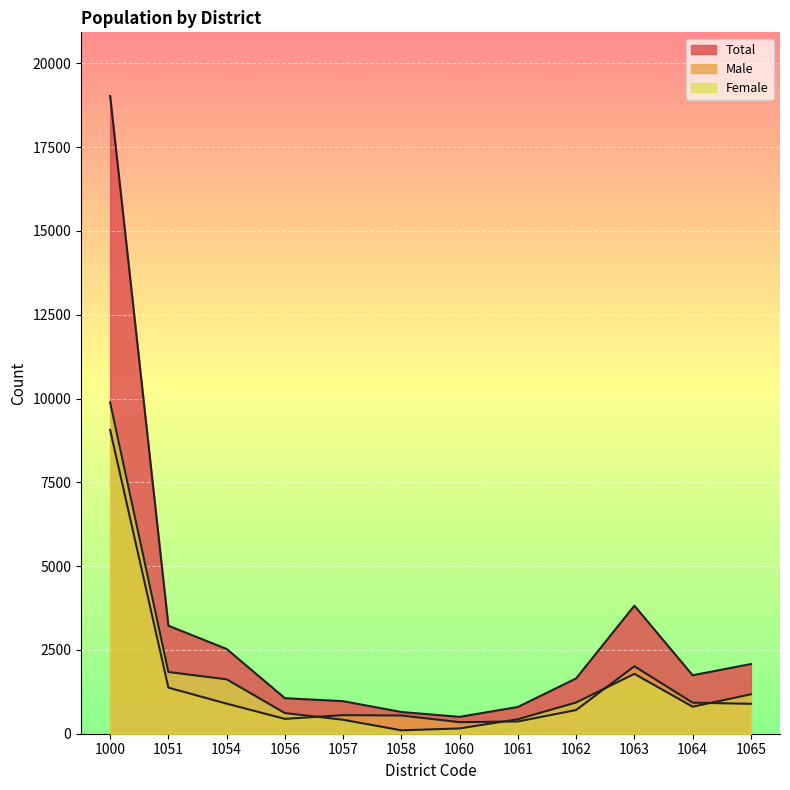

What is the average value of the Total series?

3171